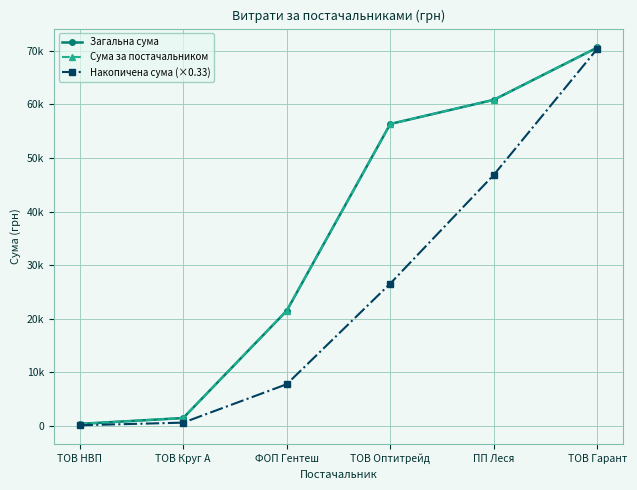

Is this an area chart (filled region under the line)?

No